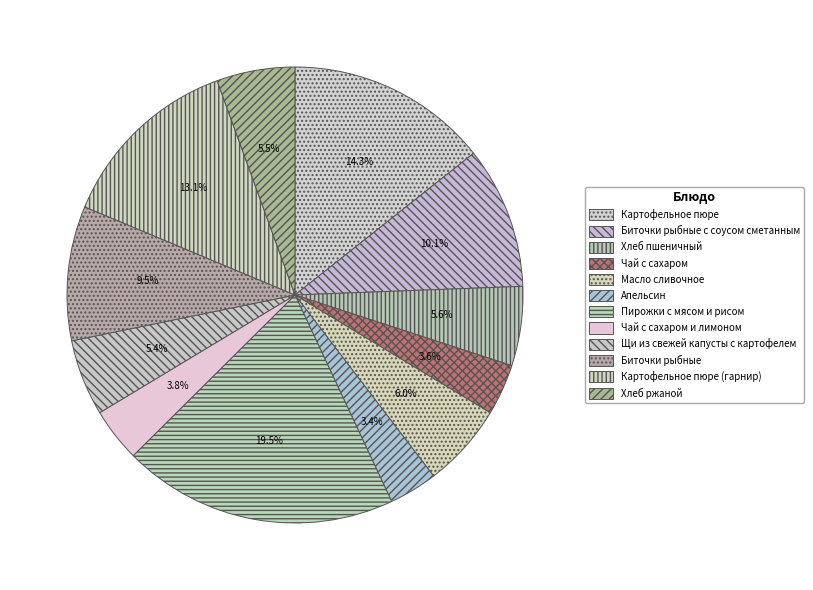

Count the number of slices in the pie.

12